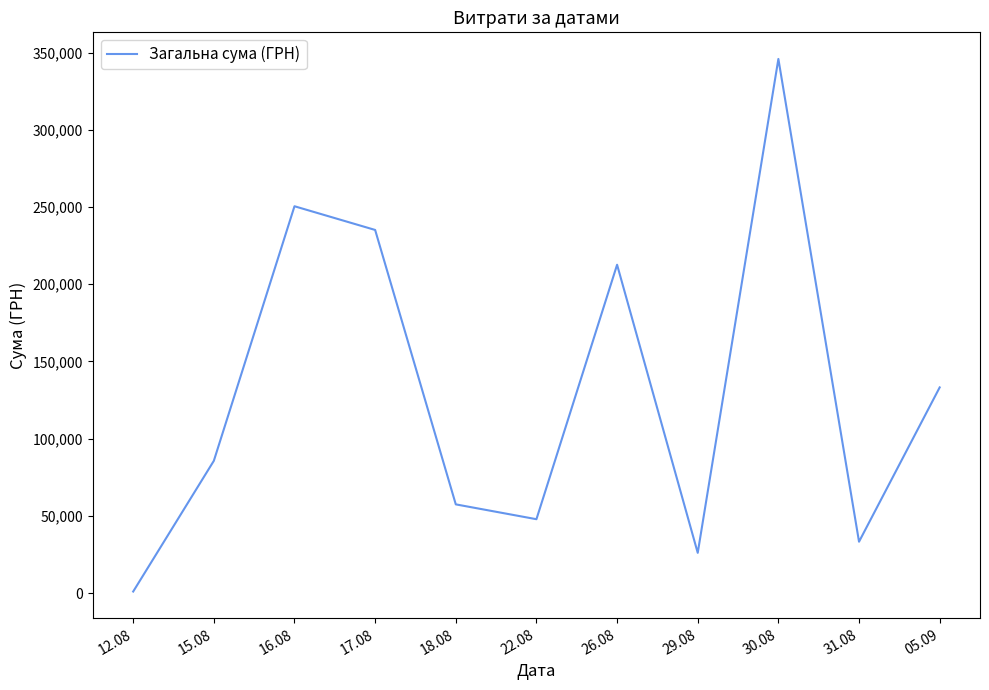

What is the difference between the values at 31.08 and 15.08?

52392.1